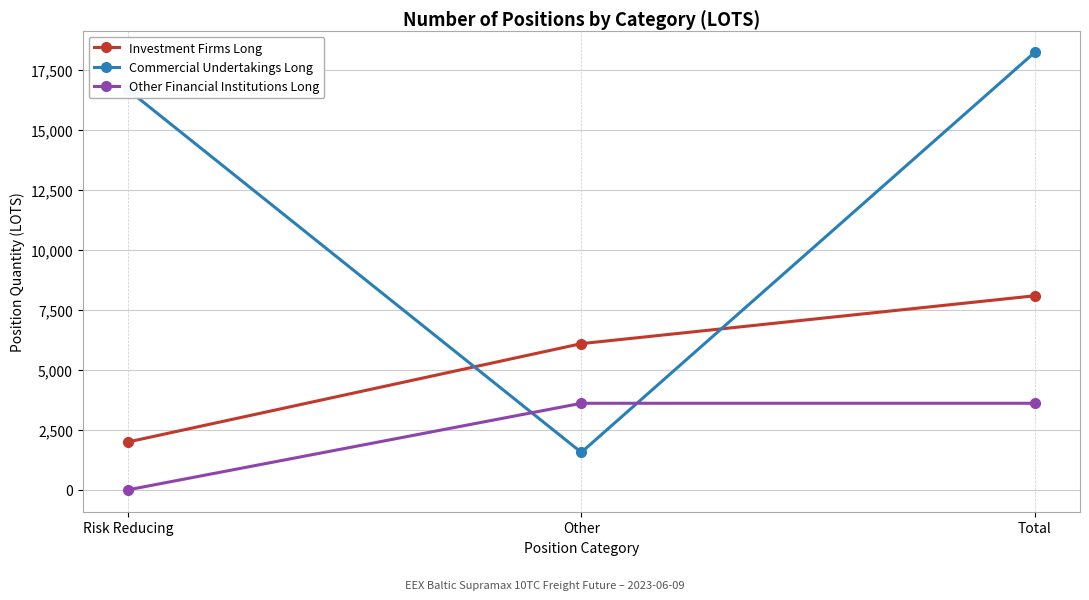

Rank the series by their average value, from highest to lowest.

Commercial Undertakings Long, Investment Firms Long, Other Financial Institutions Long